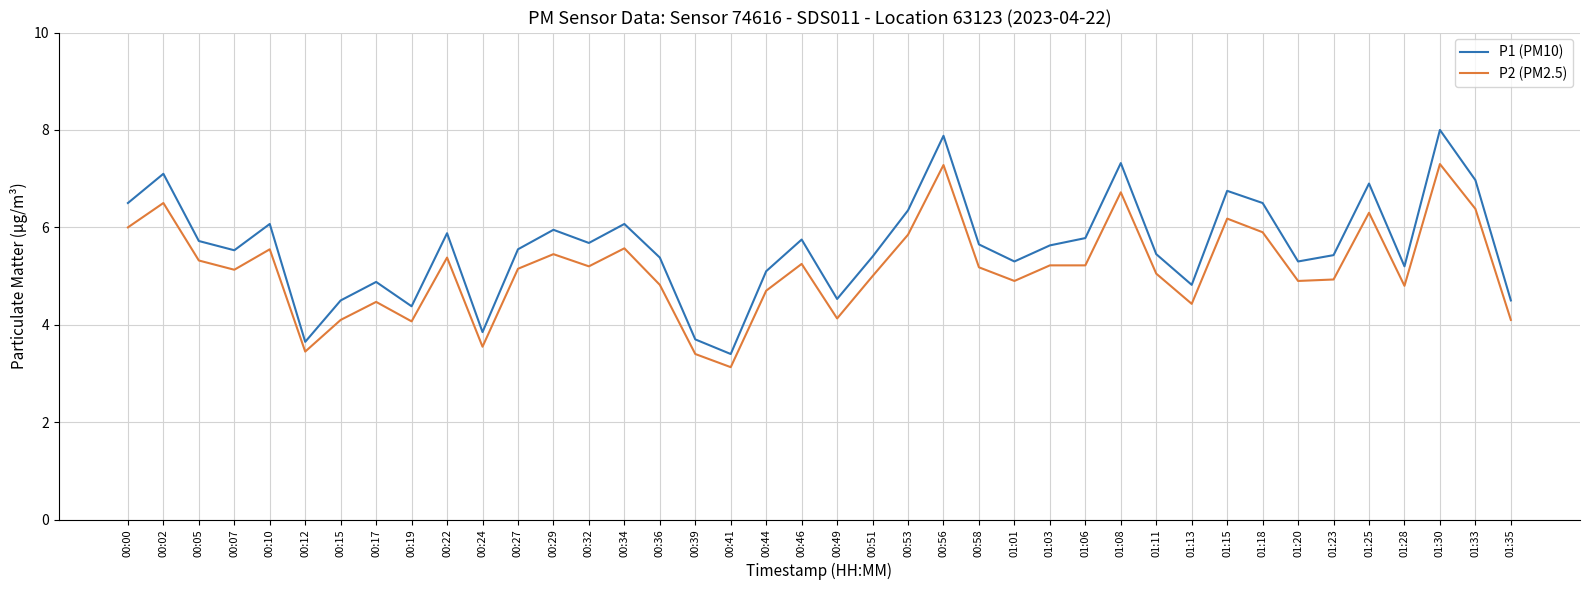

What is the approximate value of P2 (PM2.5) at 01:35?

4.1